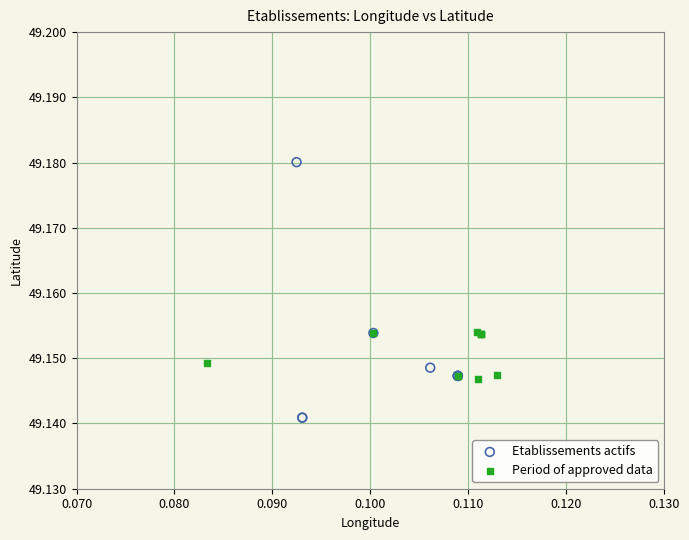

Which series has the largest Y range (max minus min)?

Etablissements actifs